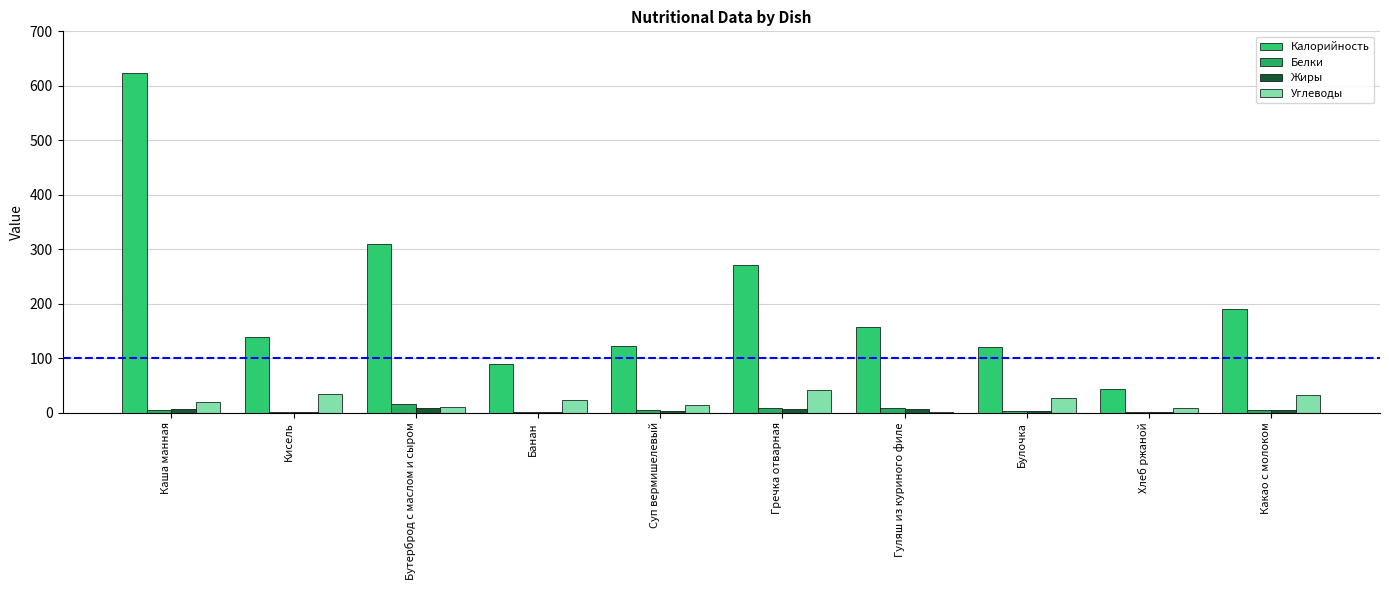

What are all the series names shown in the legend?

Калорийность, Белки, Жиры, Углеводы